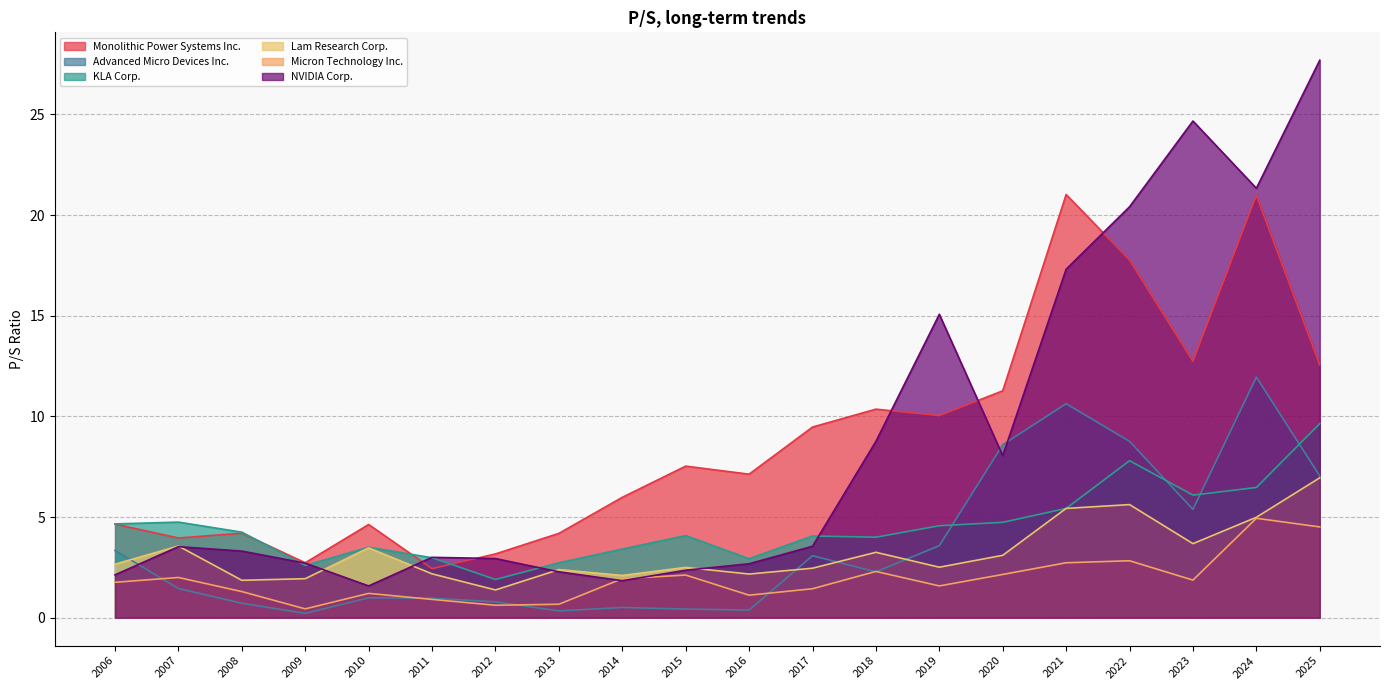

Rank the series at 2011 from lowest to highest value.

Micron Technology Inc., Advanced Micro Devices Inc., Lam Research Corp., Monolithic Power Systems Inc., KLA Corp., NVIDIA Corp.